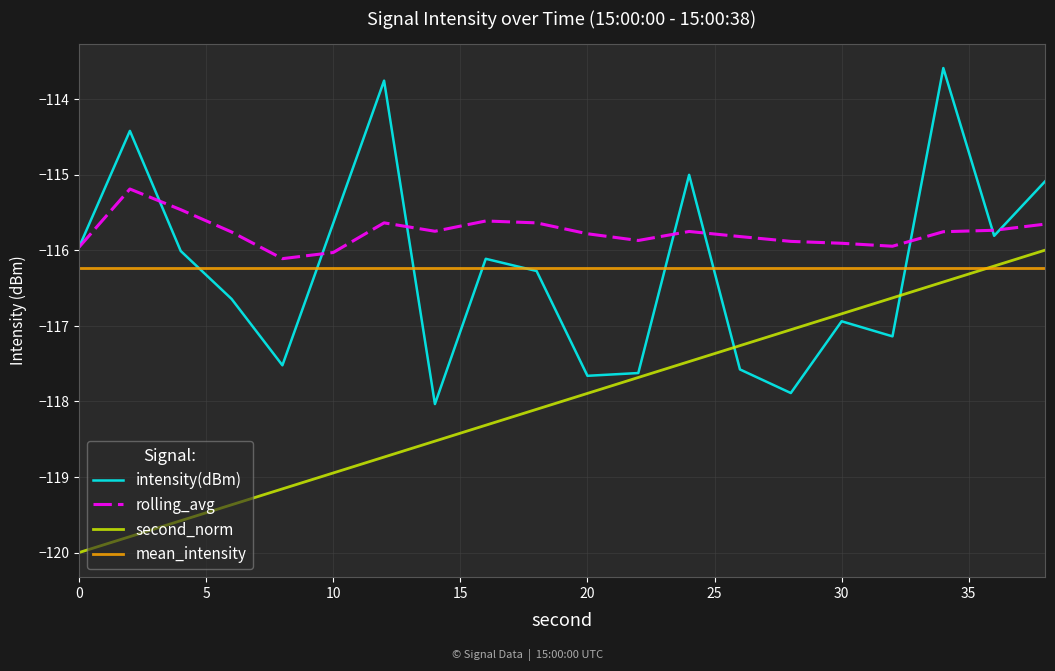

True or false: second_norm and rolling_avg cross at least once.

False